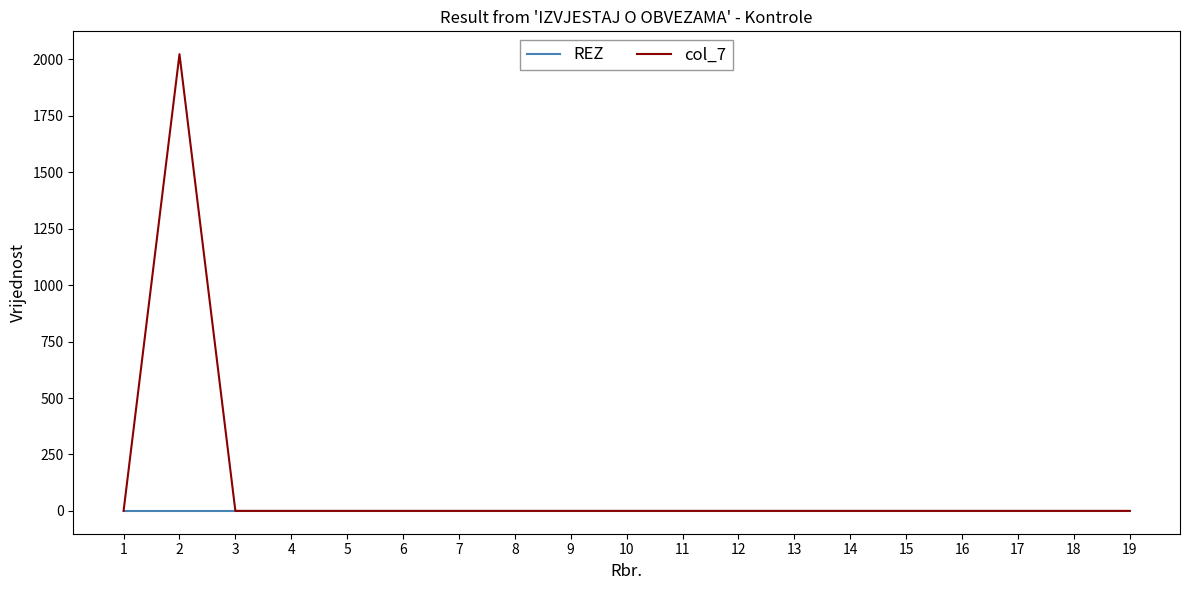

Rank the series by their maximum value, from highest to lowest.

col_7, REZ